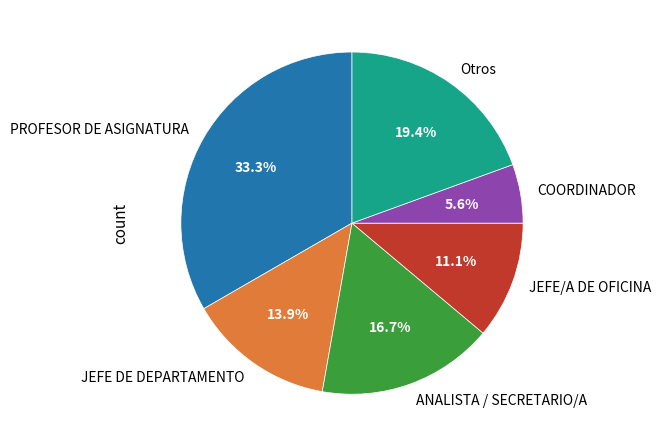

What percentage is the JEFE DE DEPARTAMENTO slice, to the nearest percent?

14%